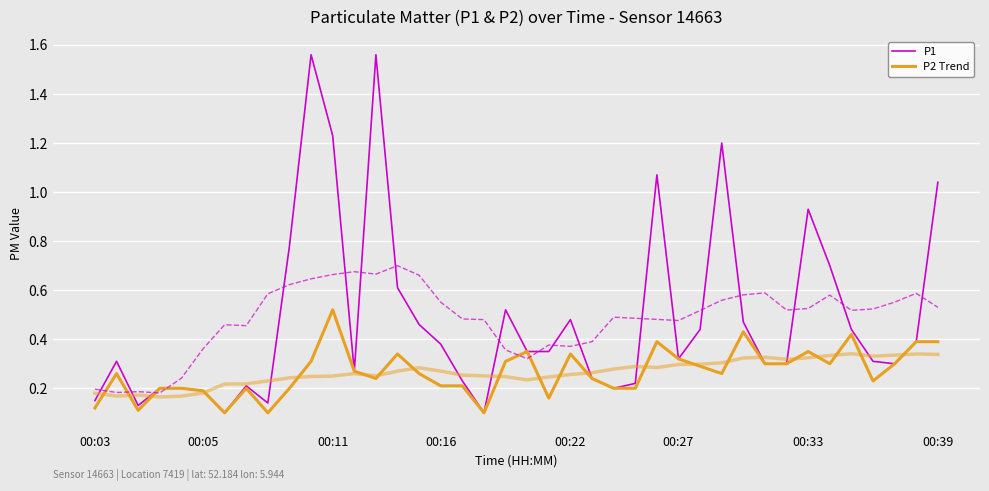

What is the sum of all P1 values?

19.4